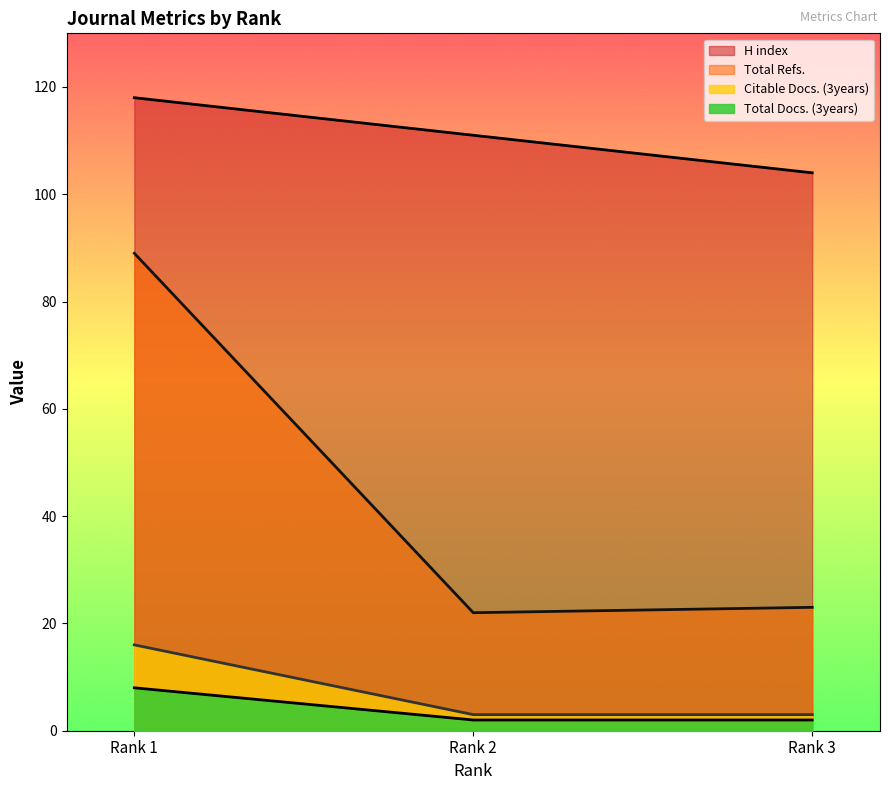

What is the difference between the maximum and minimum values in the Citable Docs. (3years) series?

13